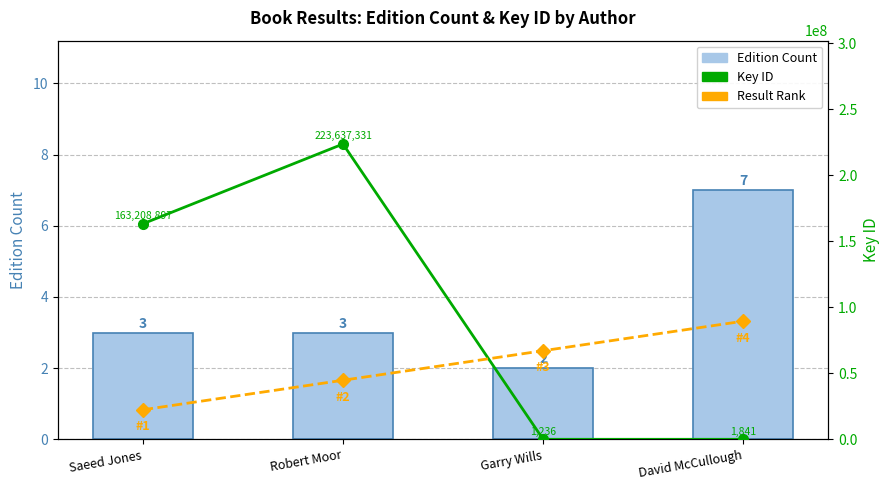

Reading left to right, list all the values displayed in this chart.

Edition Count: 3.0	3.0	2.0	7.0
Key ID: 163208897.0	223637331.0	1236.0	1841.0
Result Rank: 22363733.1	44727466.2	67091199.3	89454932.4